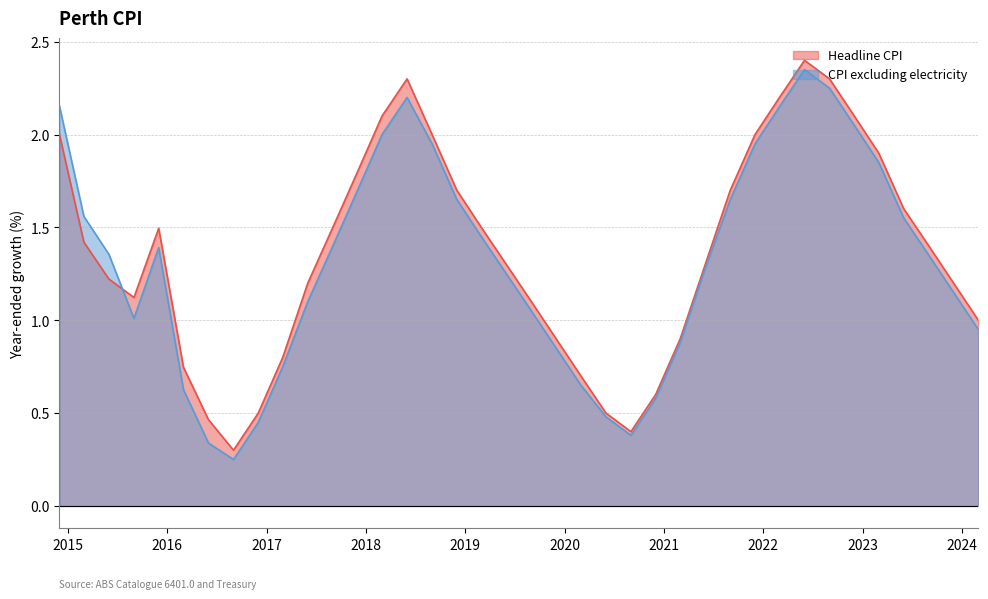

Where does the Headline CPI series first go above 1?

2014-12-01